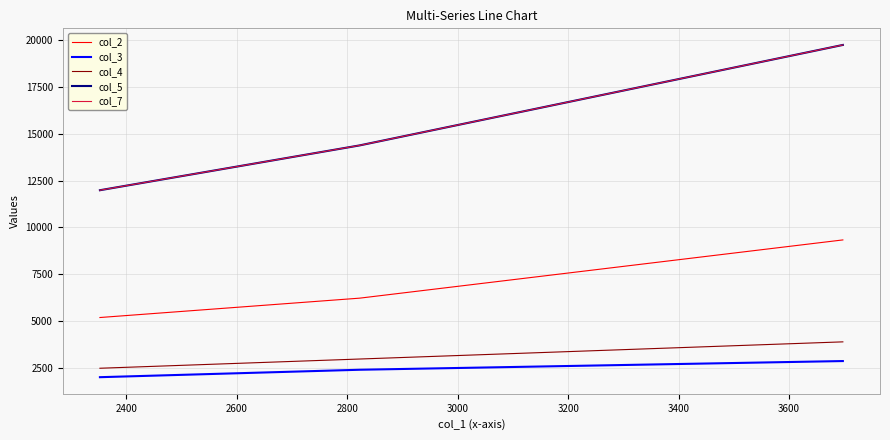

Does the chart have visible grid lines?

Yes